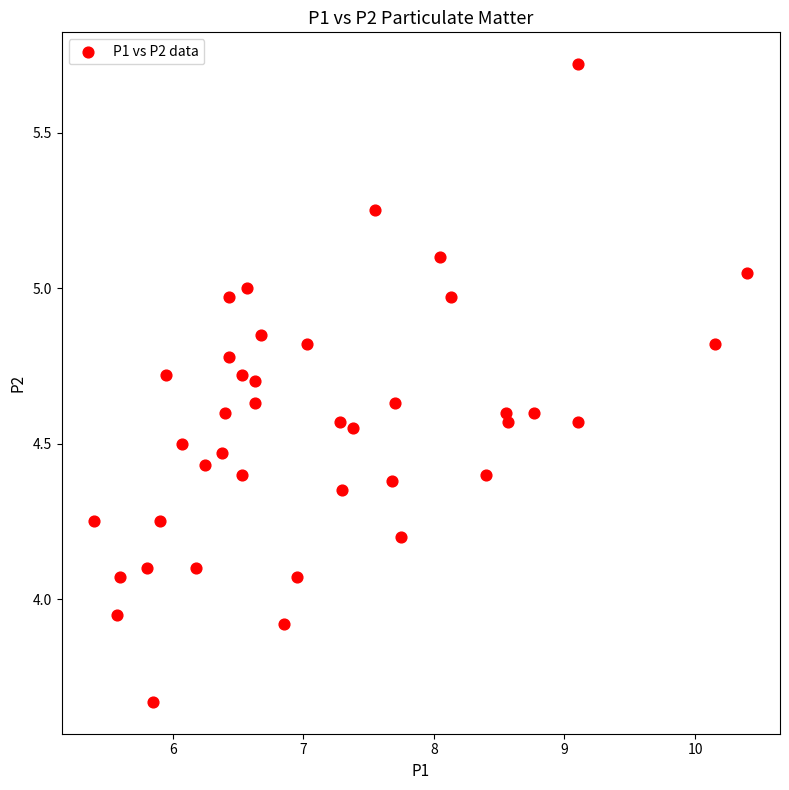

How many data points are displayed?

40